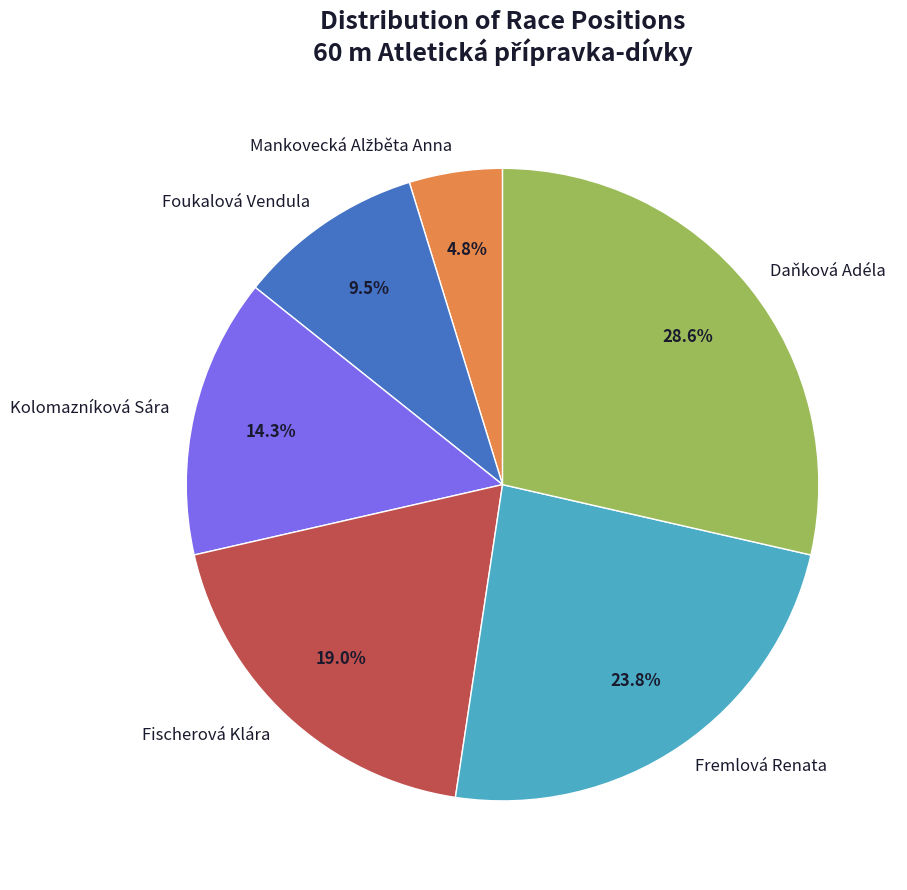

The Fischerová Klára slice represents 5% of the pie. True or false?

False